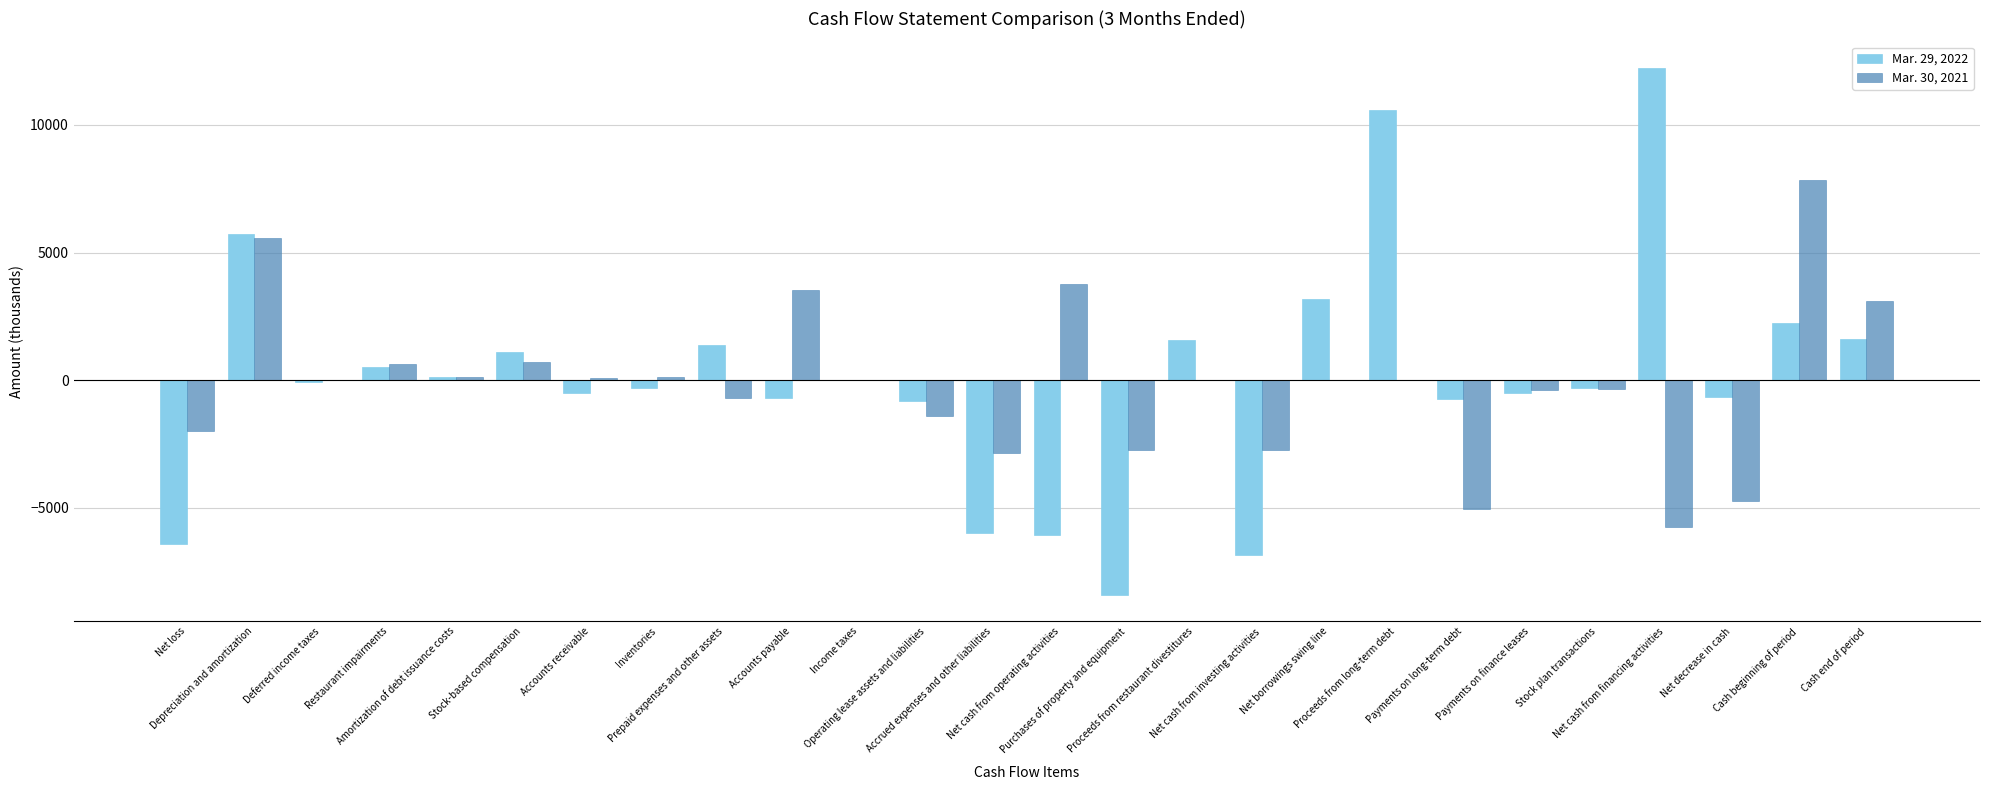

What is the maximum value shown in the chart?

12241